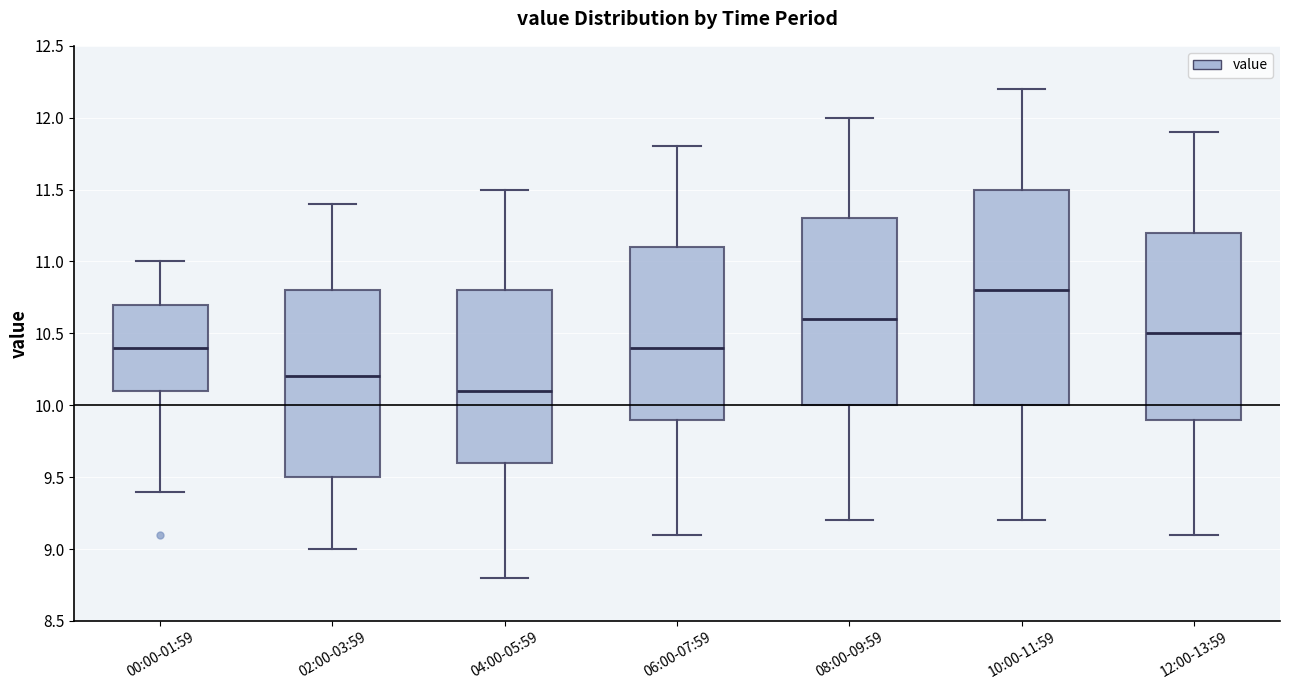

Reading left to right, transcribe this box plot: for each box, give where its median line is, the range the box spans, and where its two whiskers end, as read against the y-axis. The values are not printed on the chart, so give them approximately, as read against the axis.

00:00-01:59: median 10.4, box 10.1 to 10.7, whiskers 9.4 to 11.0
02:00-03:59: median 10.2, box 9.5 to 10.8, whiskers 9.0 to 11.4
04:00-05:59: median 10.1, box 9.6 to 10.8, whiskers 8.8 to 11.5
06:00-07:59: median 10.4, box 9.9 to 11.1, whiskers 9.1 to 11.8
08:00-09:59: median 10.6, box 10.0 to 11.3, whiskers 9.2 to 12.0
10:00-11:59: median 10.8, box 10.0 to 11.5, whiskers 9.2 to 12.2
12:00-13:59: median 10.5, box 9.9 to 11.2, whiskers 9.1 to 11.9